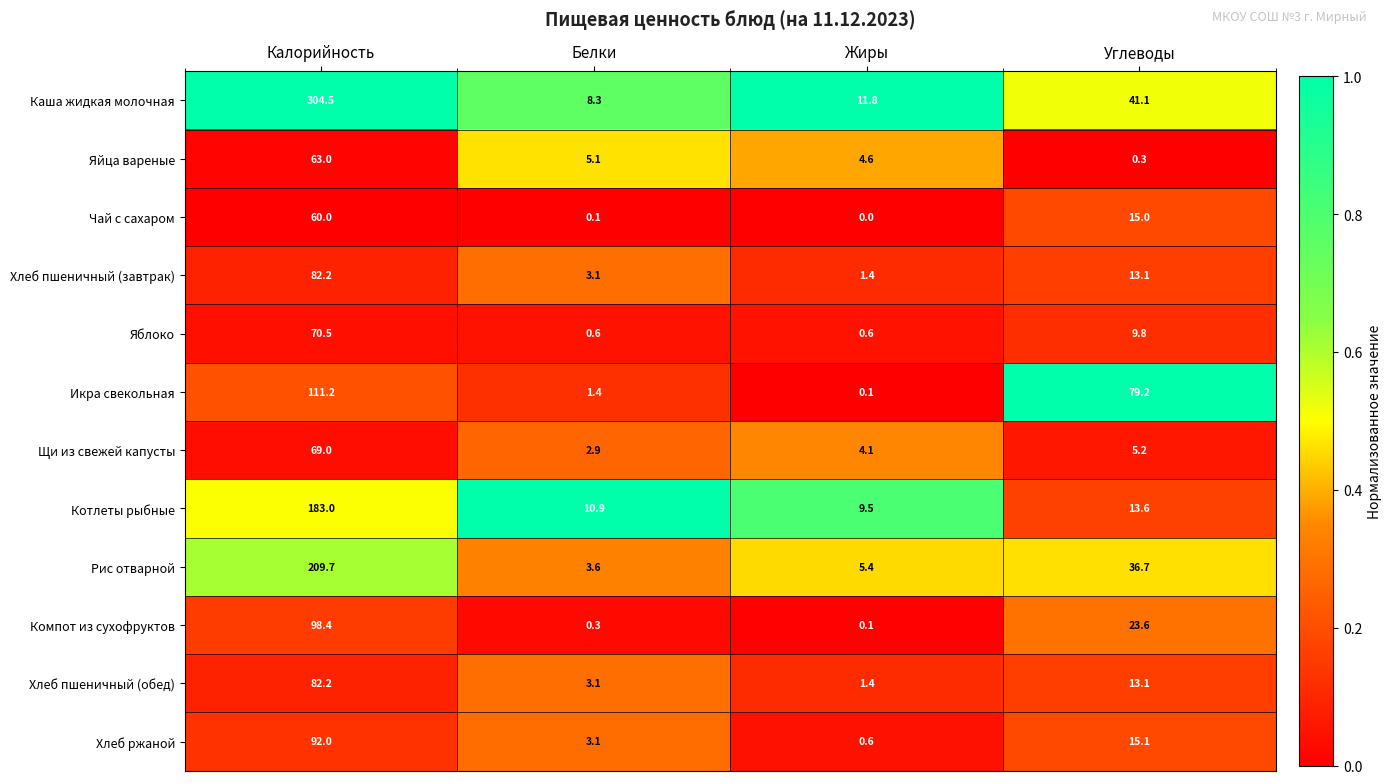

Rank the categories by Щи из свежей капусты value from lowest to highest.

Белки, Жиры, Углеводы, Калорийность